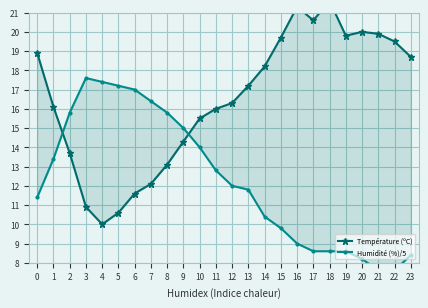

True or false: Température (ºC) has a value of 21.6 at 18.

True